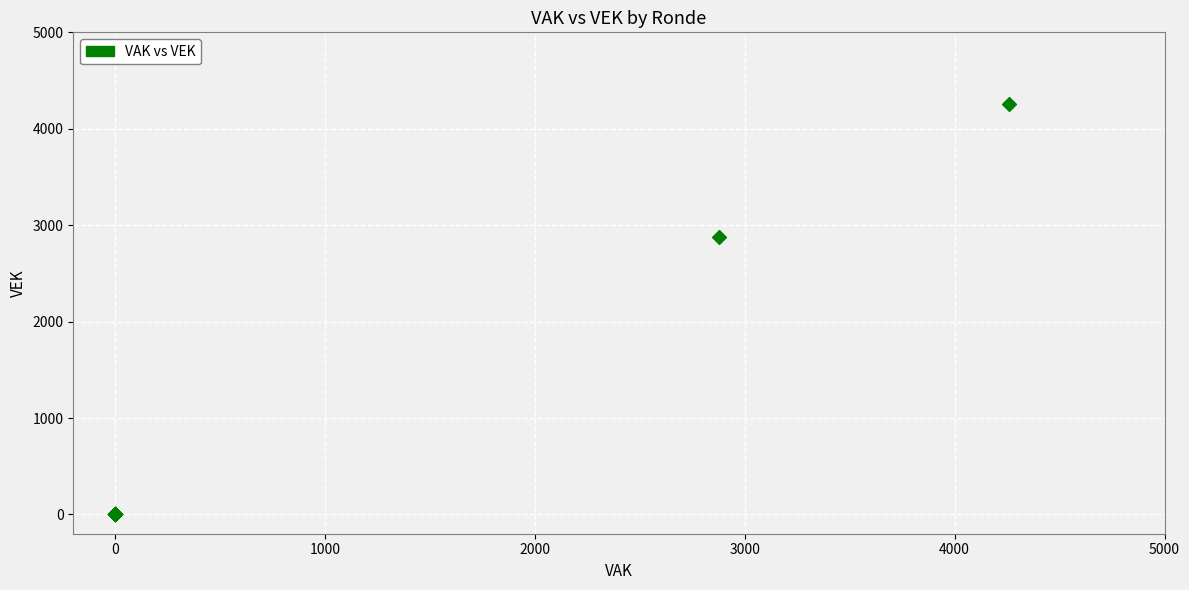

What Y value in the scatter plot is closest to 2129?

2879